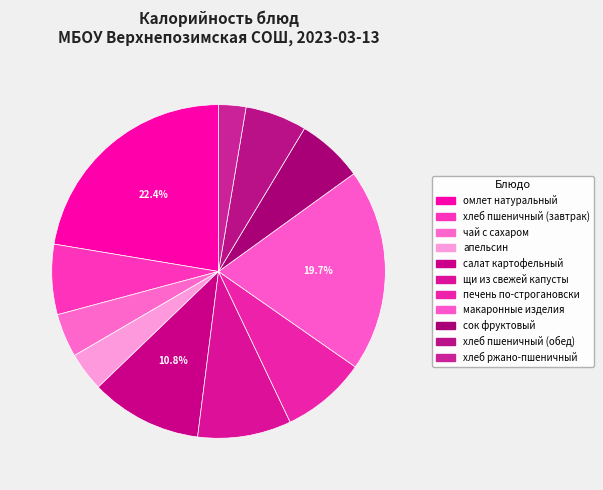

Is хлеб пшеничный (завтрак) the majority of the pie?

No